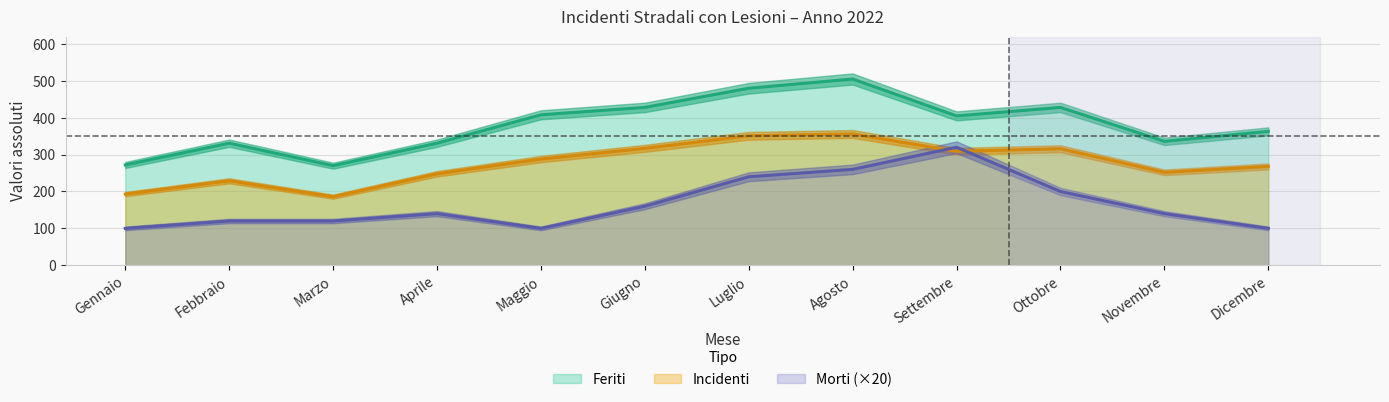

Where do Morti and Incidenti first cross each other?

Agosto and Settembre